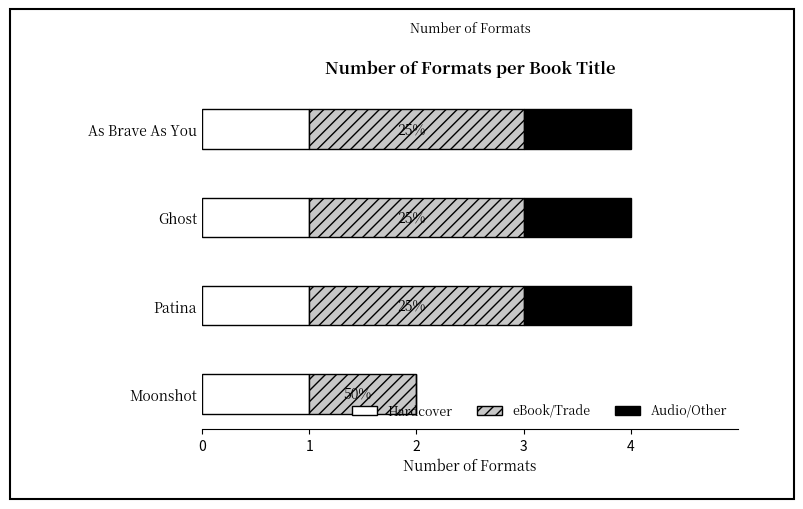

The Hardcover series shows 0 at Moonshot. True or false?

False